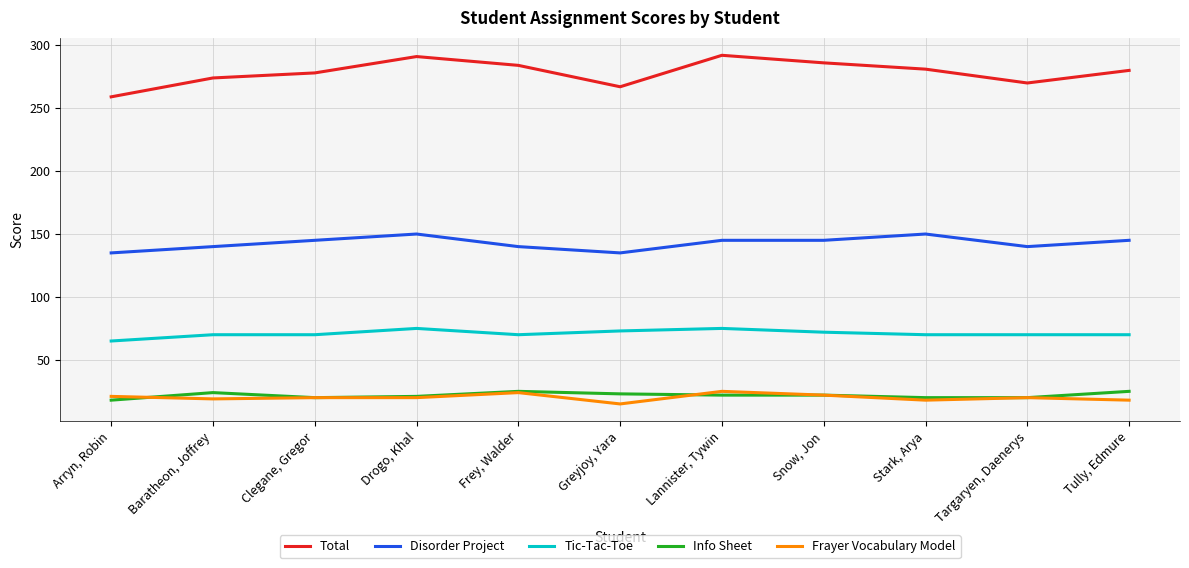

What is the highest value of the Total series?

292